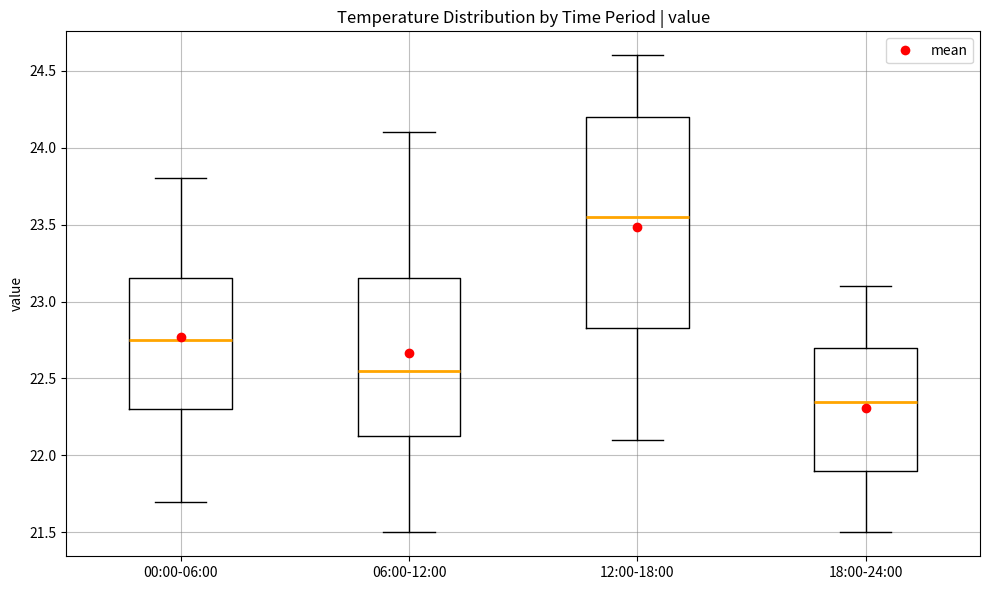

Which box is the tallest, from its lower edge to its upper edge?

12:00-18:00